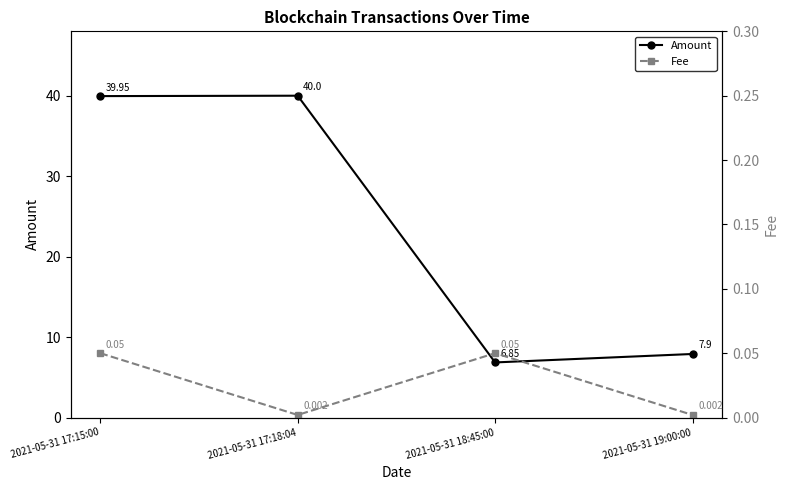

What is the label of the 4th point from the right?

2021-05-31 17:15:00